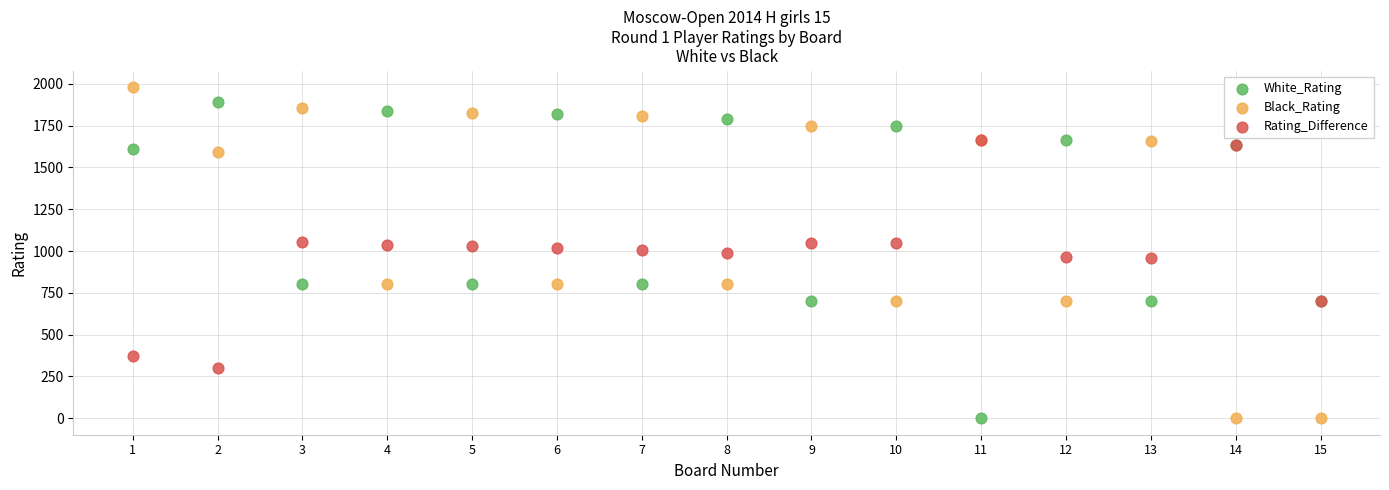

What are all the series names shown in the legend?

White_Rating, Black_Rating, Rating_Difference